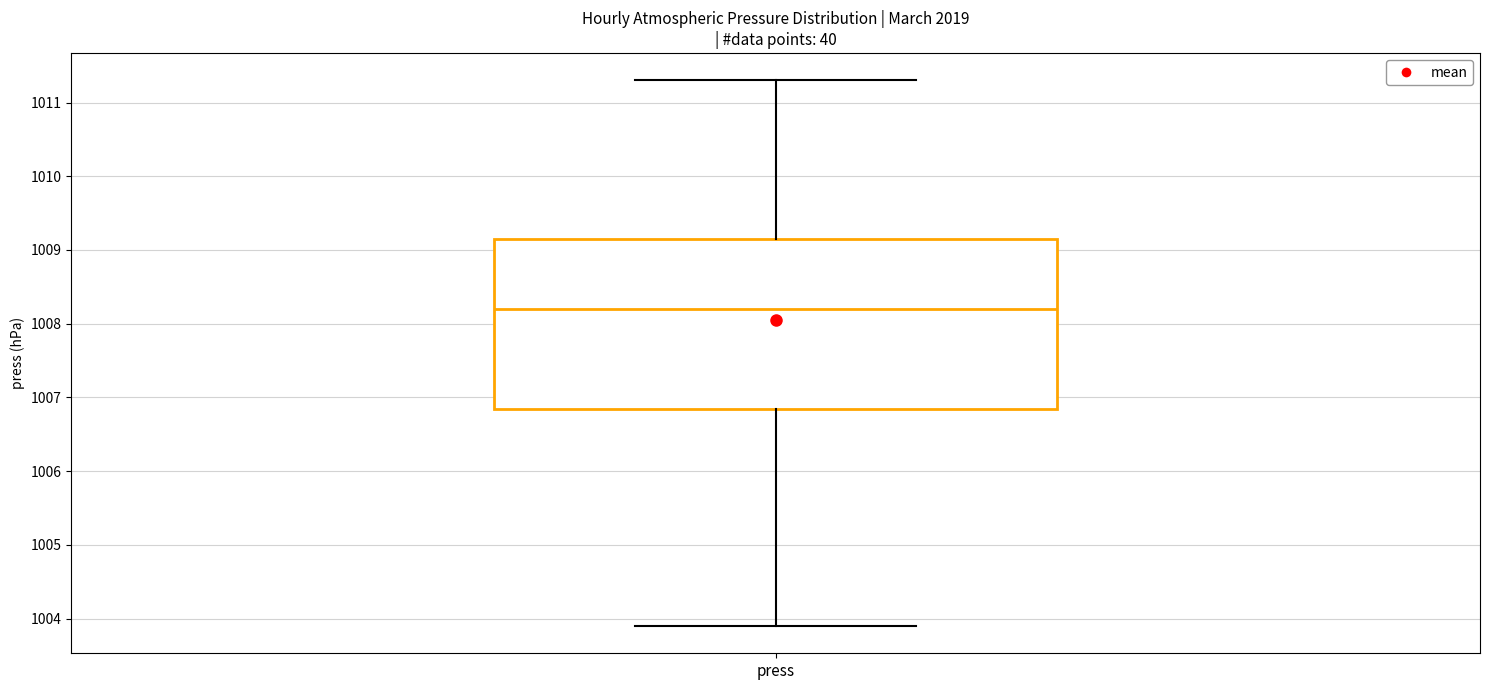

Transcribe this box plot: give where the median line is, the range the box spans, and where the two whiskers end, as read against the y-axis. The values are not printed on the chart, so give them approximately, as read against the axis.

median 1008.2, box 1006.9 to 1009.2, whiskers 1003.9 to 1011.3